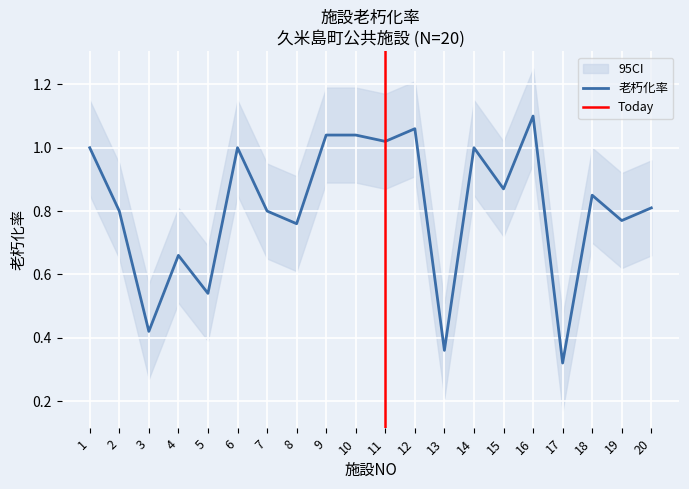

Between 13 and 15, which series saw the biggest shift?

老朽化率